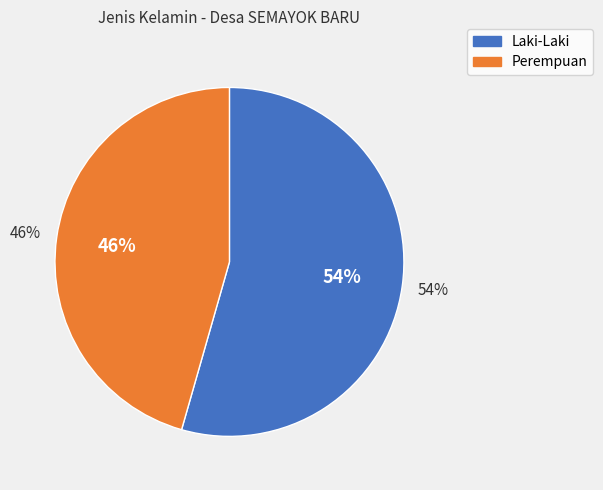

Is Perempuan the majority of the pie?

No